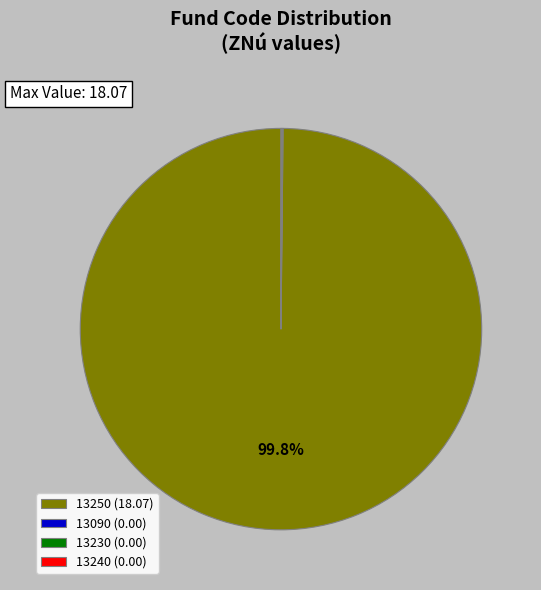

Is there any slice that represents more than half of the pie?

Yes